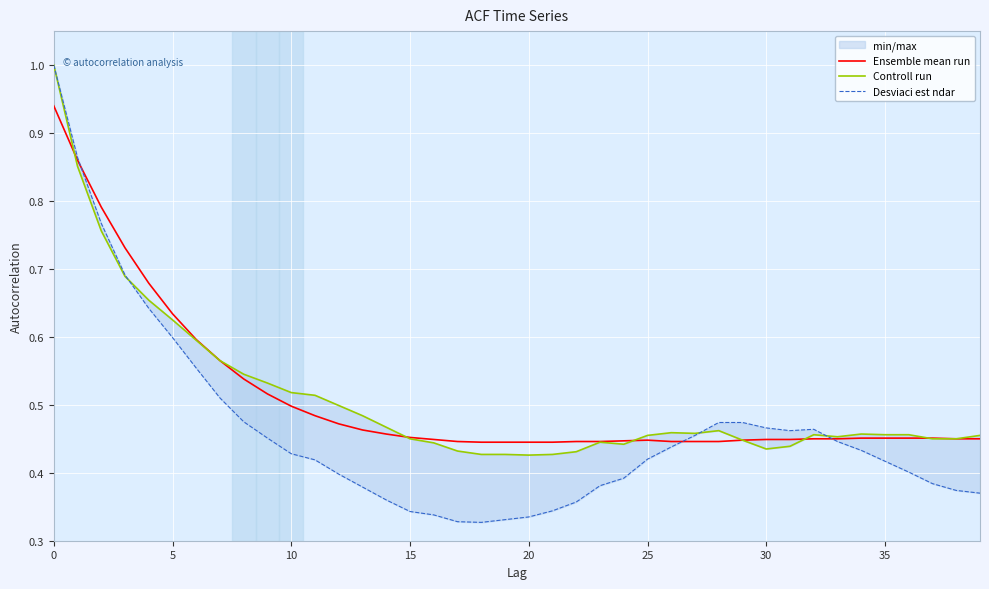

Is the value of Controll run at 25 greater than the value of Ensemble mean run at 21?

Yes